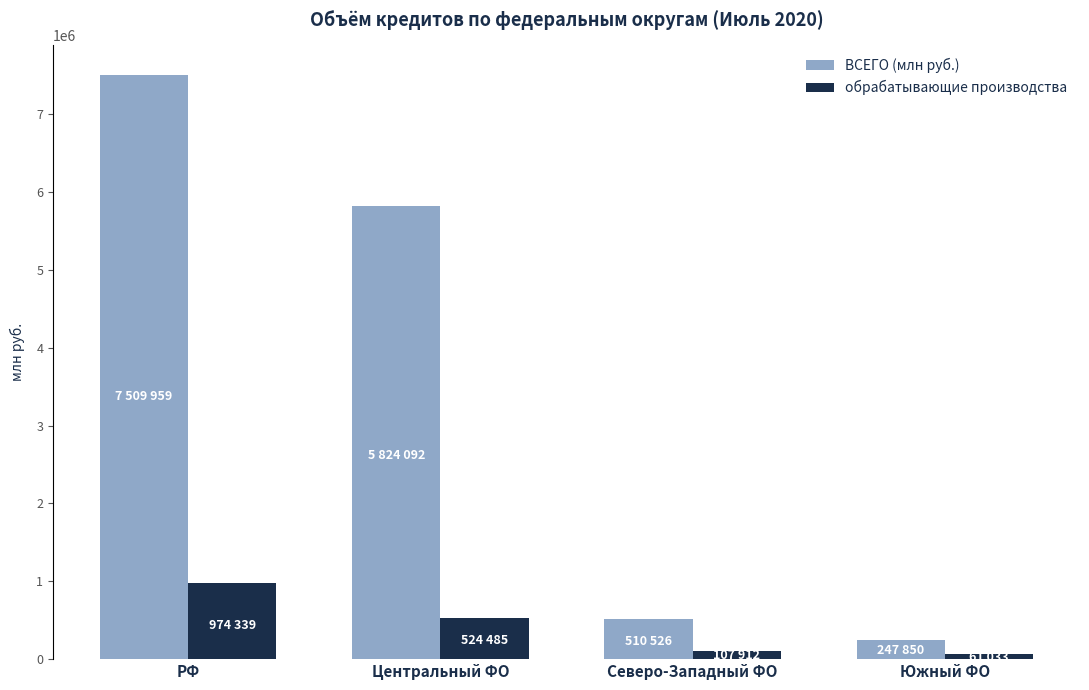

Rank the series at РФ from lowest to highest value.

обрабатывающие производства, ВСЕГО (млн руб.)